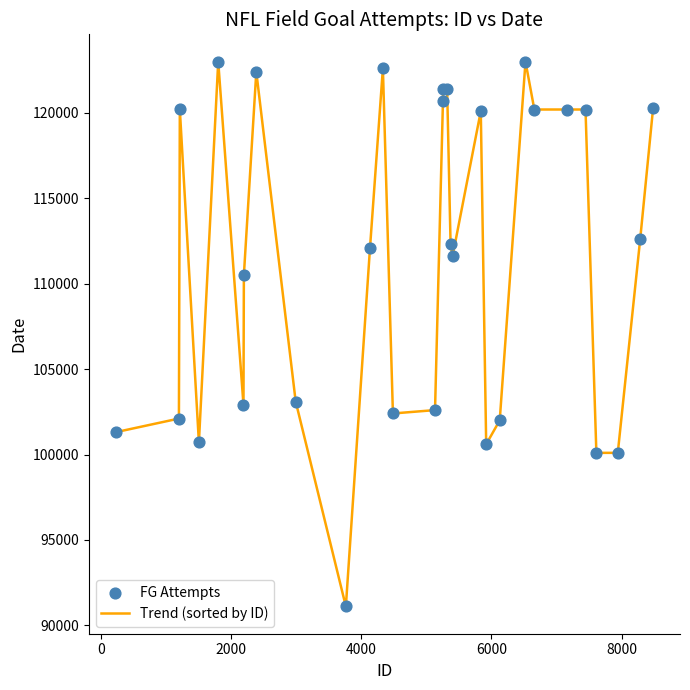

What is the maximum value shown in the chart?

123007